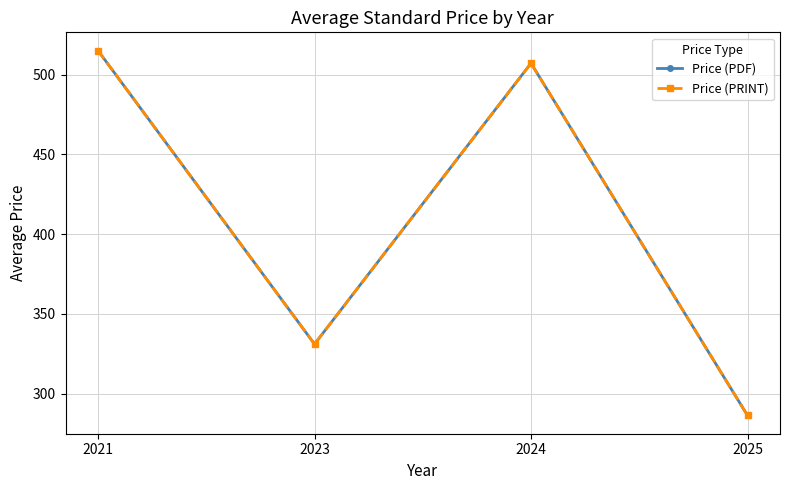

How many lines are shown in the chart?

2